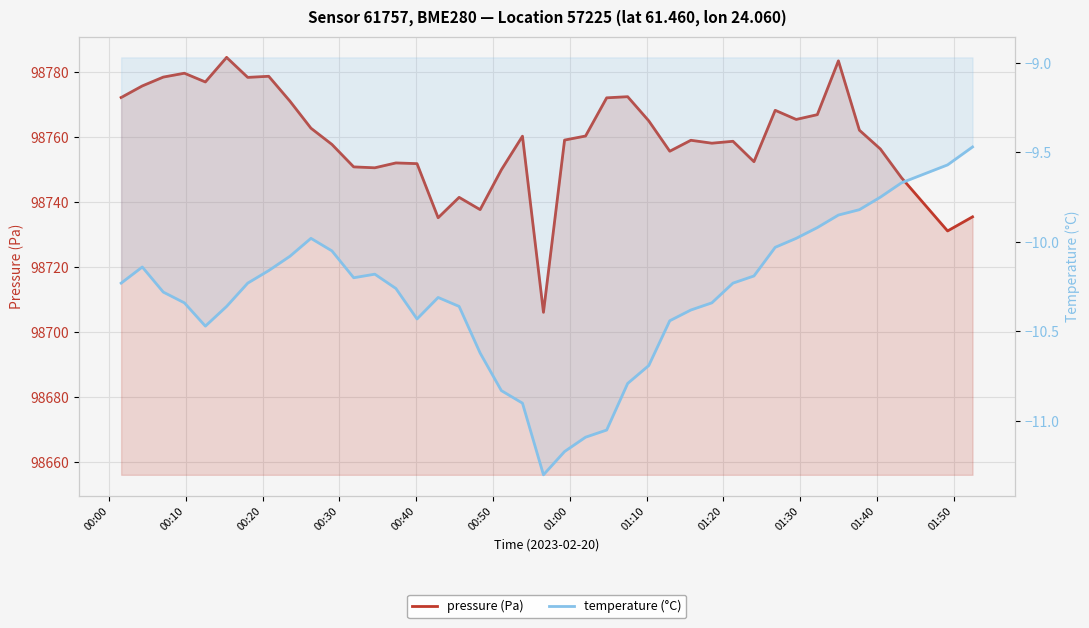

True or false: temperature (°C) and pressure (Pa) cross at least once.

False